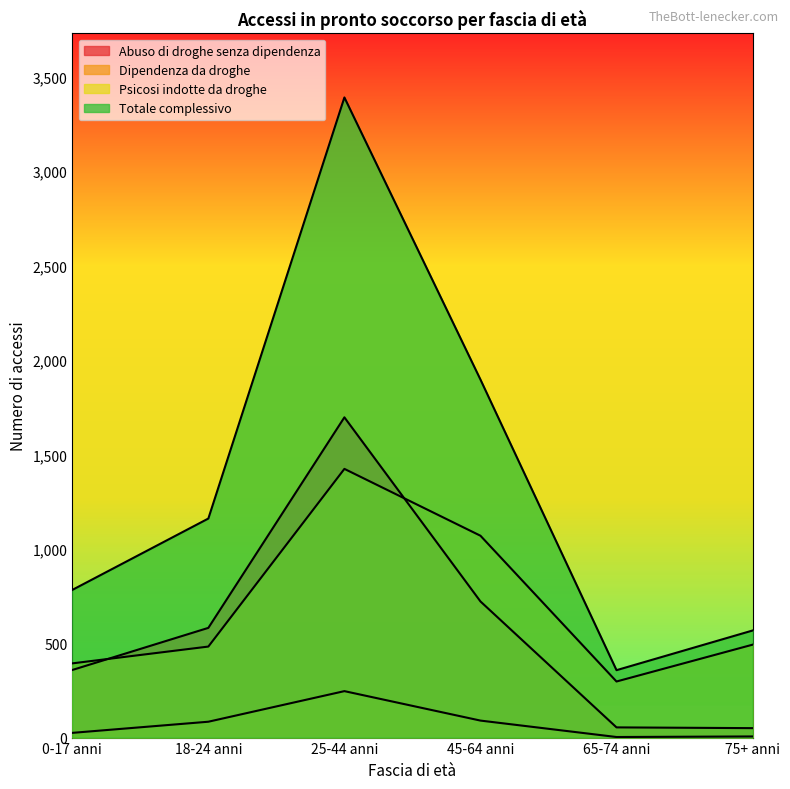

True or false: Totale complessivo and Dipendenza da droghe intersect in this chart.

False